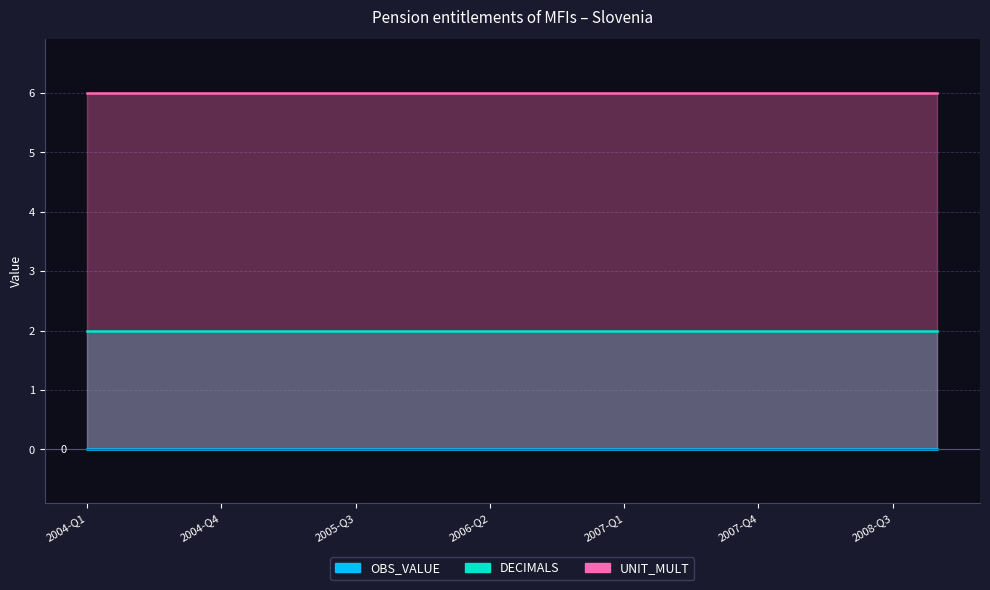

The OBS_VALUE series shows 0 at 2006-Q2. True or false?

True